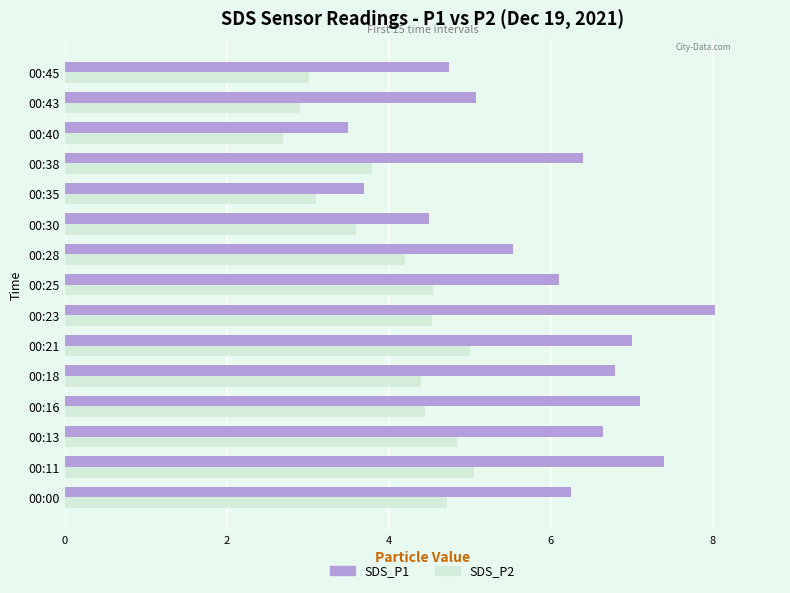

List the series in order of their peak value, highest first.

SDS_P1, SDS_P2